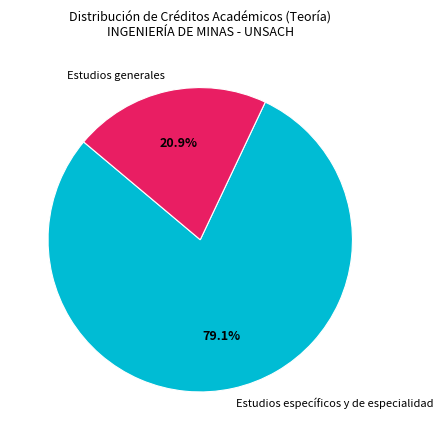

Which has a higher value, Estudios generales or Estudios específicos y de especialidad?

Estudios específicos y de especialidad